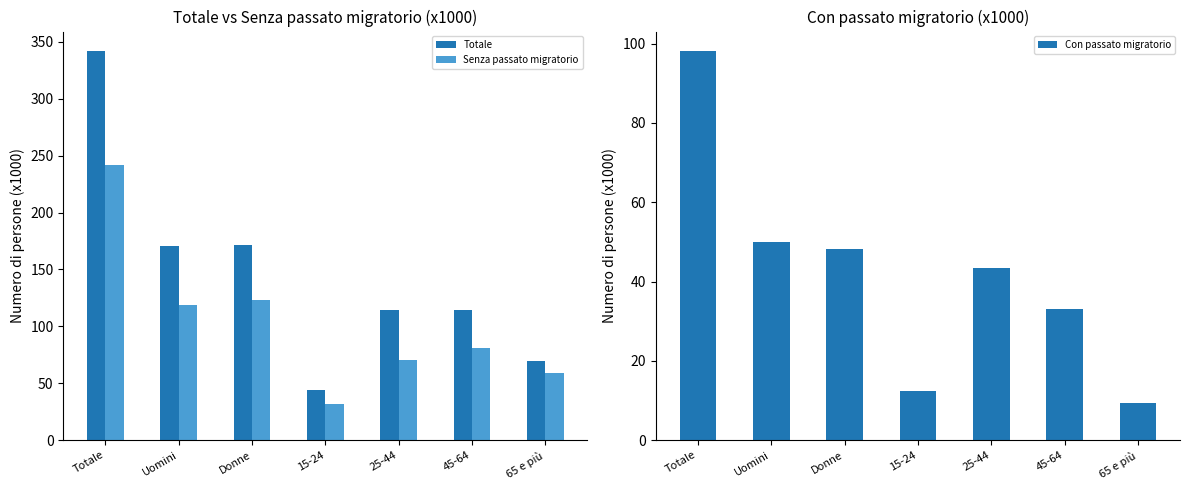

Reading right to left, extract all data points from this chart.

Totale: 69.2	114.4	114.3	44.1	171.8	170.2	342.0
Senza passato migratorio: 59.4	80.6	70.5	31.5	122.8	119.1	242.0
Con passato migratorio: 9.3	33.0	43.4	12.4	48.2	49.9	98.1